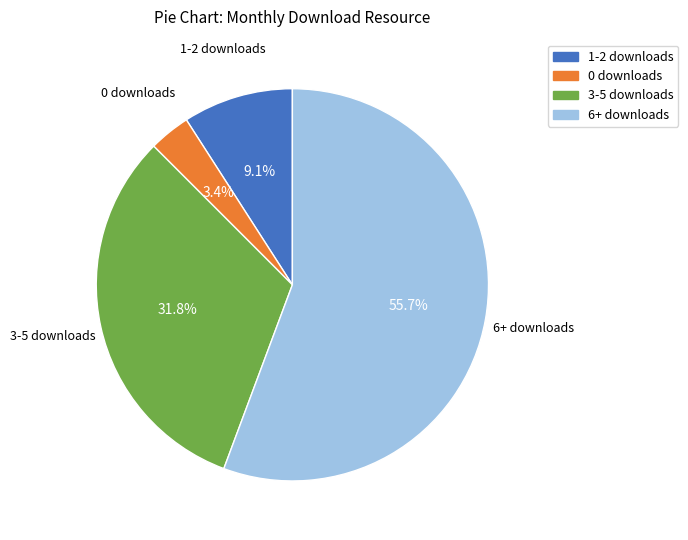

Does any single category account for the majority?

Yes